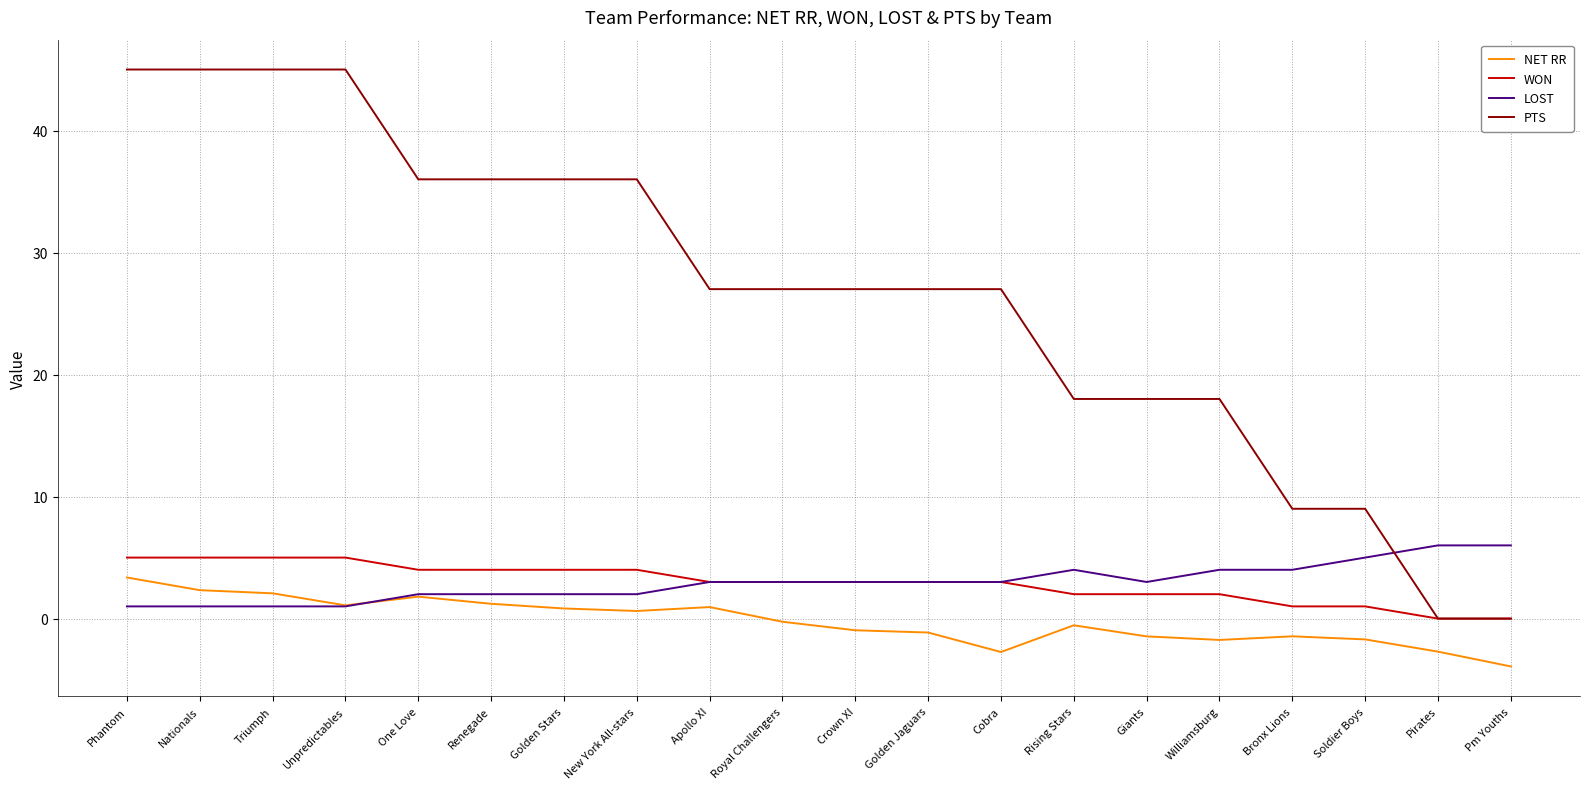

The value of WON at Cobra is 3.0. True or false?

True